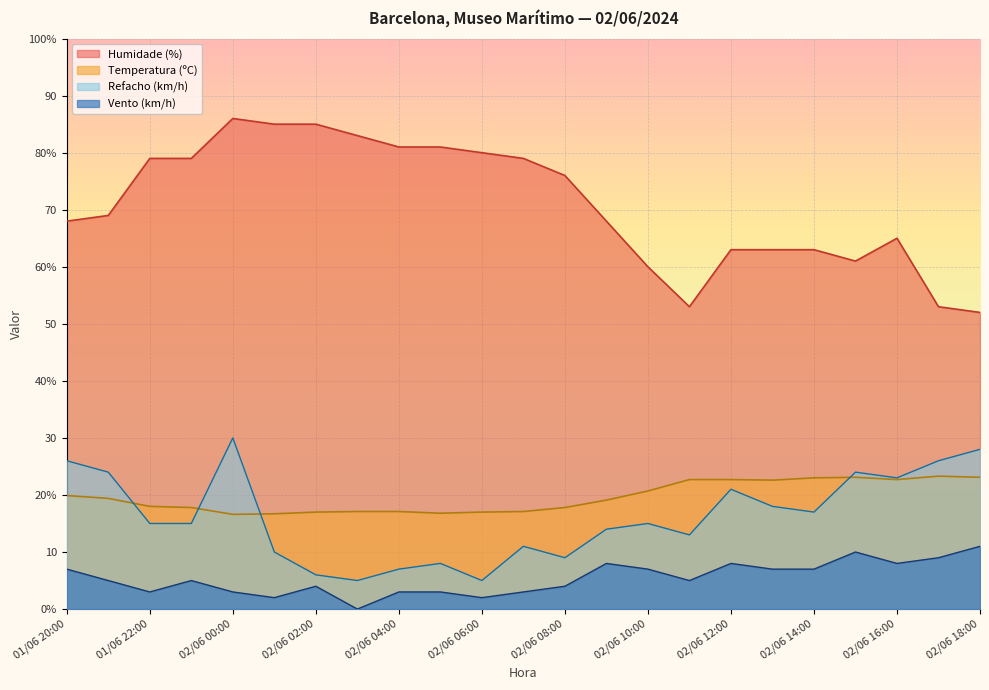

How many values in Velocidade do vento (km/h) are above zero?

22